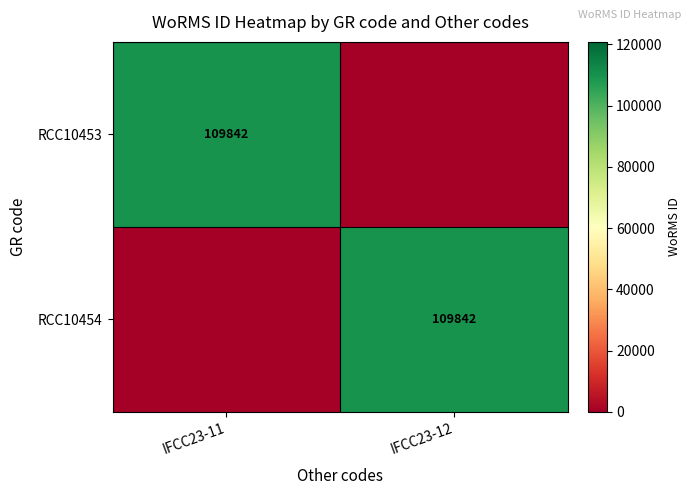

True or false: RCC10454 has a value of 109842 at IFCC23-12.

True